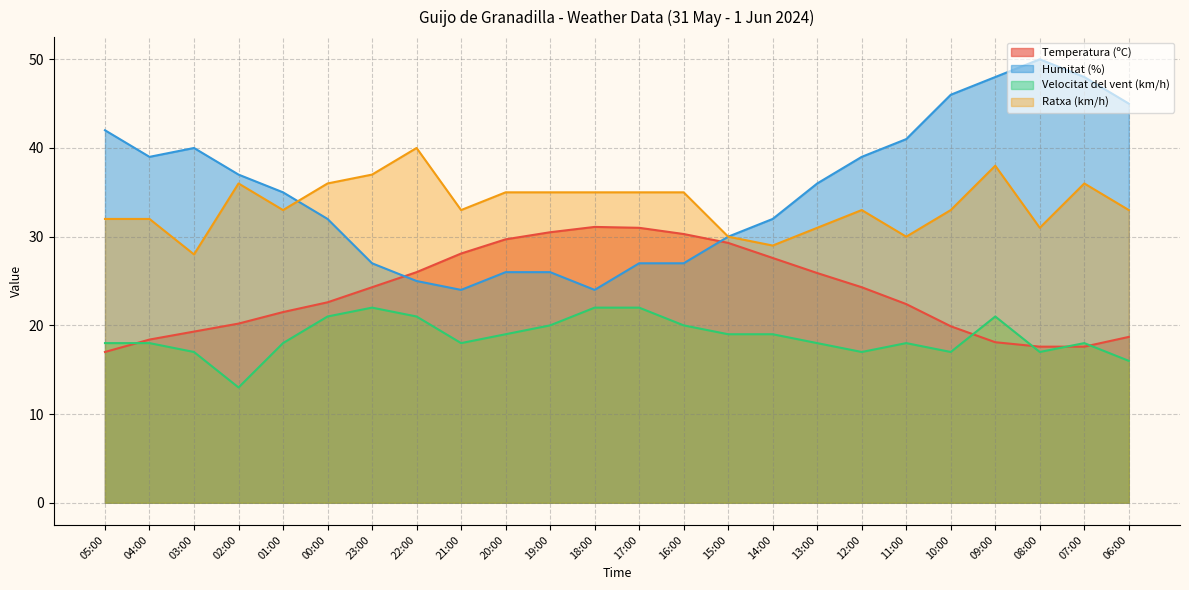

The Ratxa (km/h) series shows 8.1 at 21:00. True or false?

False